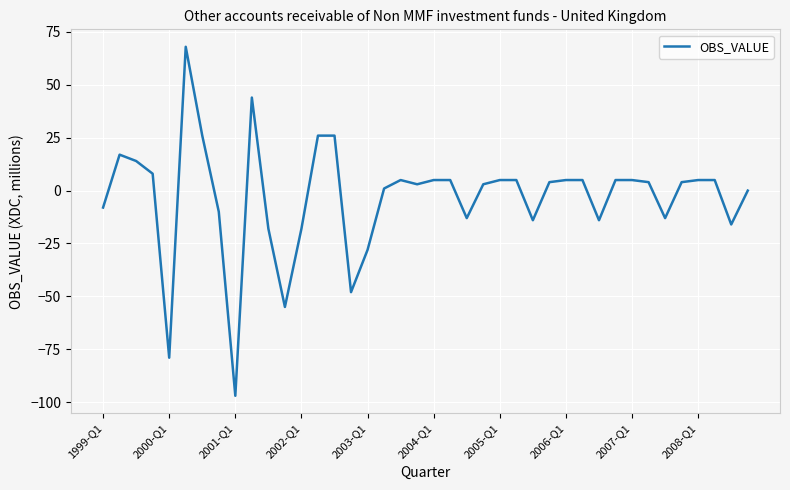

What is the greatest value displayed?

68